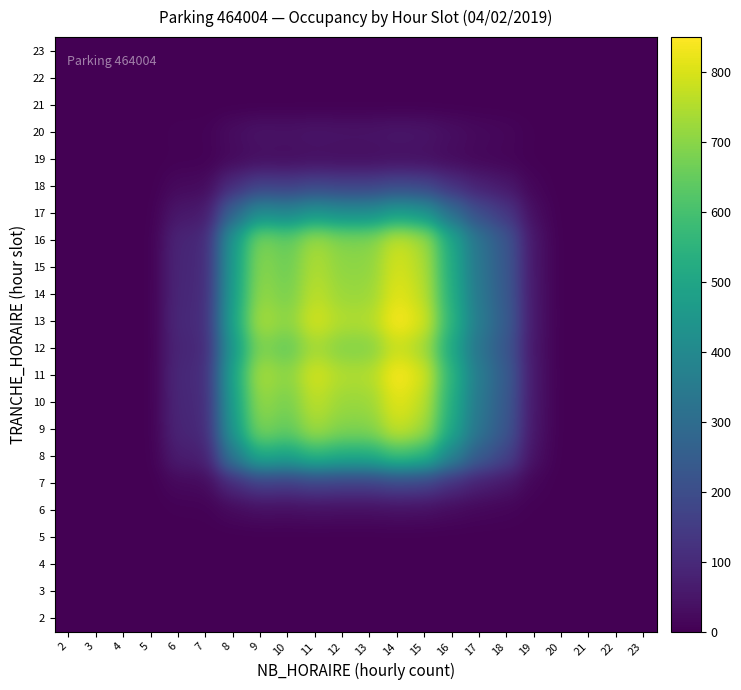

Which has a higher value, 2 or 21?

2